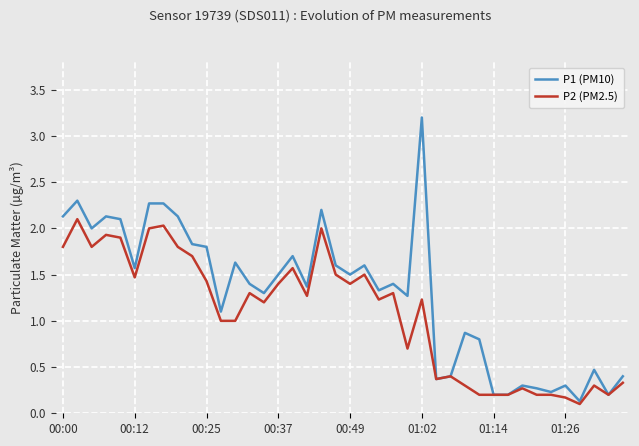

Which series has the largest range (max minus min)?

P1 (PM10)